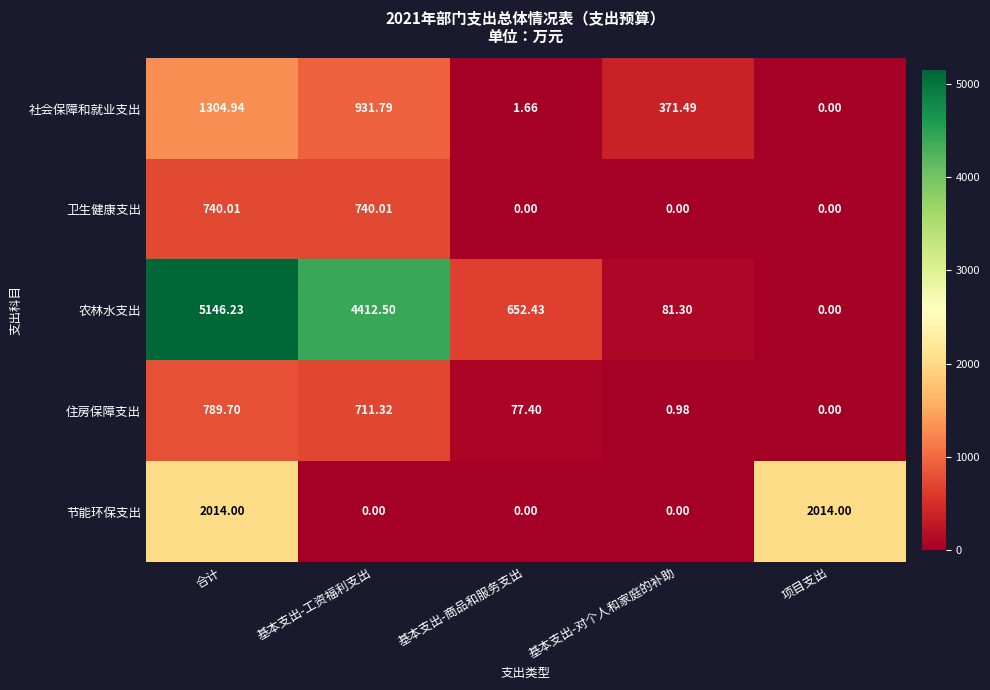

Where is 住房保障支出 nearest to the value 394?

基本支出-商品和服务支出